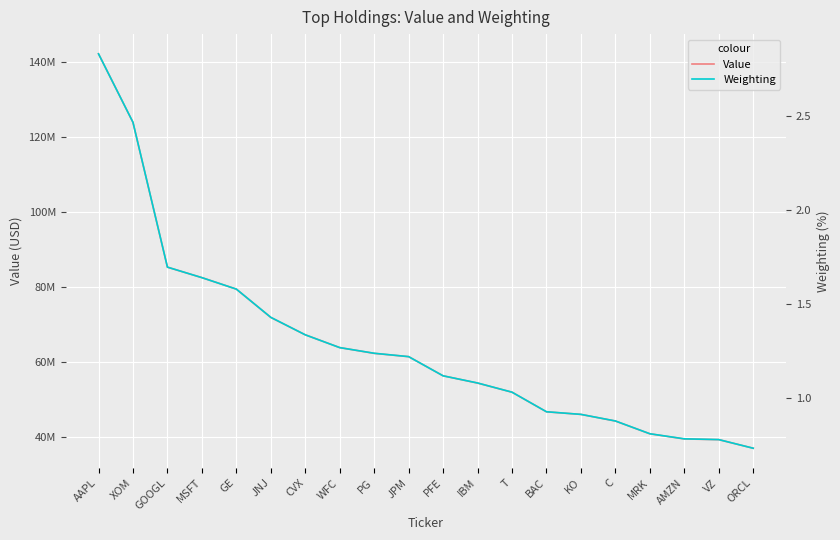

Reading left to right, extract all data points from this chart.

Value: 142213000.0	123906000.0	85233000.0	82449000.0	79381000.0	71811000.0	67182000.0	63763000.0	62223000.0	61341000.0	56228000.0	54287000.0	51853000.0	46611000.0	45921000.0	44149000.0	40747000.0	39362000.0	39179000.0	36888000.0
Weighting: 2.8	2.5	1.7	1.6	1.6	1.4	1.3	1.3	1.2	1.2	1.1	1.1	1.0	0.9	0.9	0.9	0.8	0.8	0.8	0.7